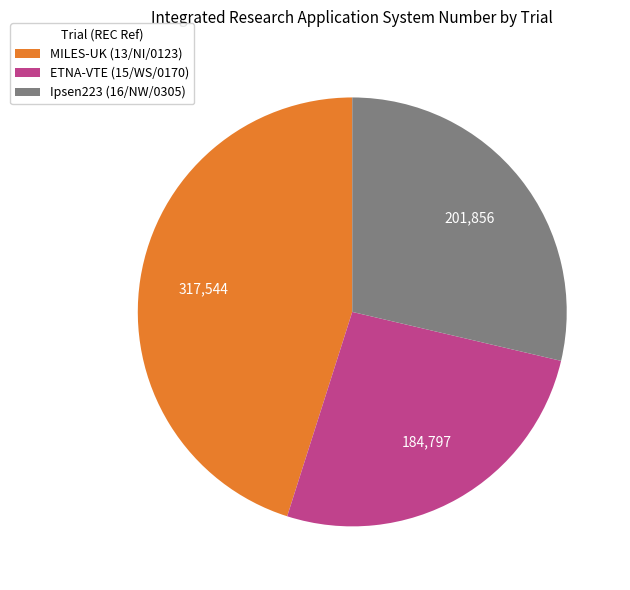

What is the ratio of the value at Ipsen223 (16/NW/0305) to the value at ETNA-VTE (15/WS/0170)?

1.1